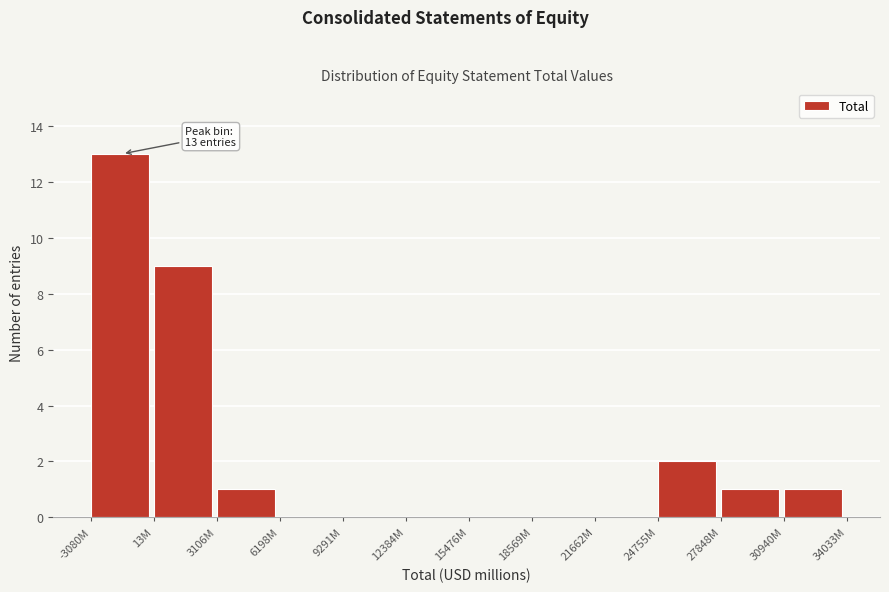

Reading left to right, transcribe all the data shown in this chart.

-3080M=13	13M=9	3106M=1	6198M=0	9291M=0	12384M=0	15476M=0	18569M=0	21662M=0	24755M=2	27848M=1	30940M=1